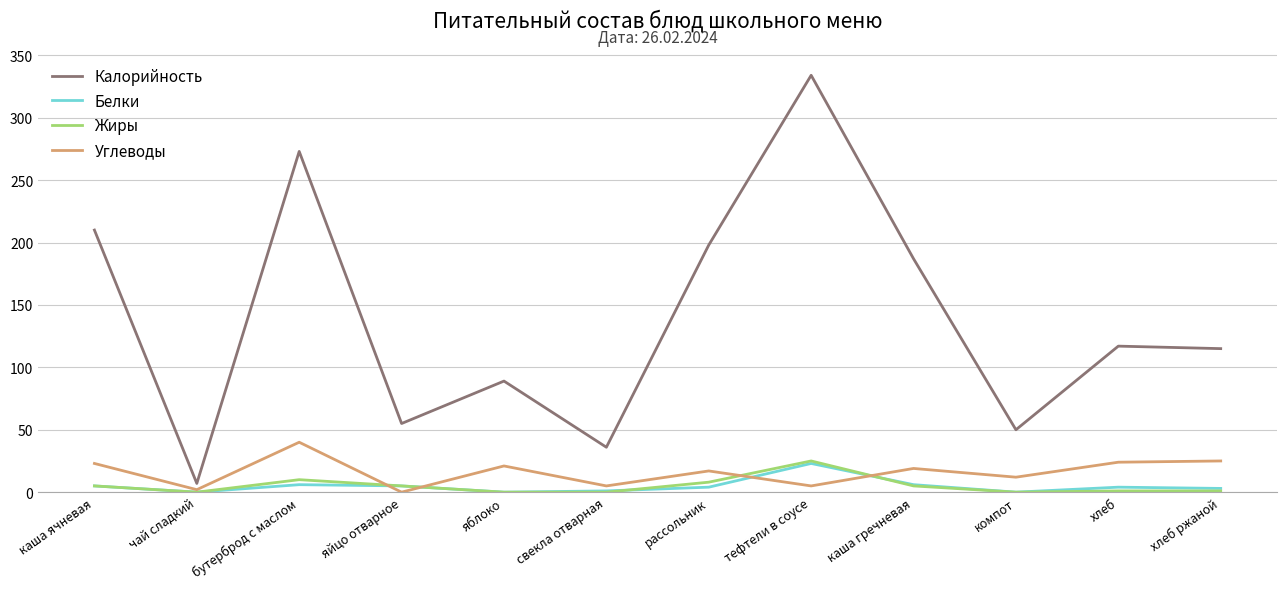

What is the total value across all series at каша гречневая?

217